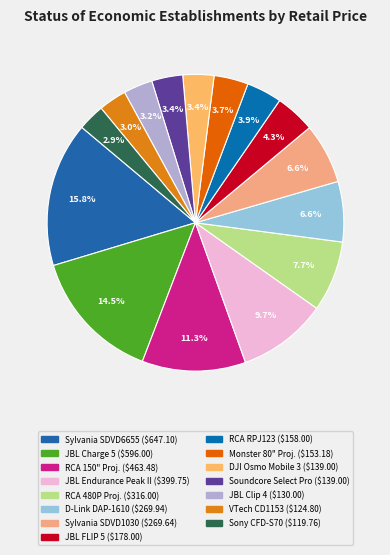

Count the number of slices in the pie.

15